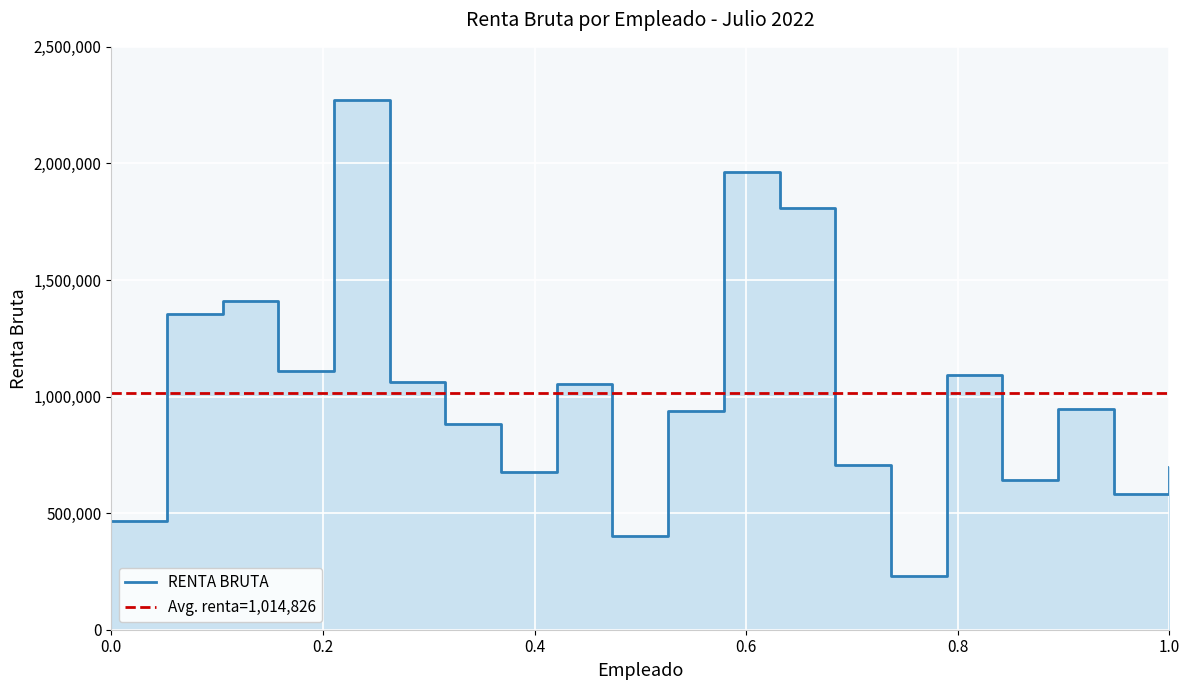

What is the sum of all values?

20296523